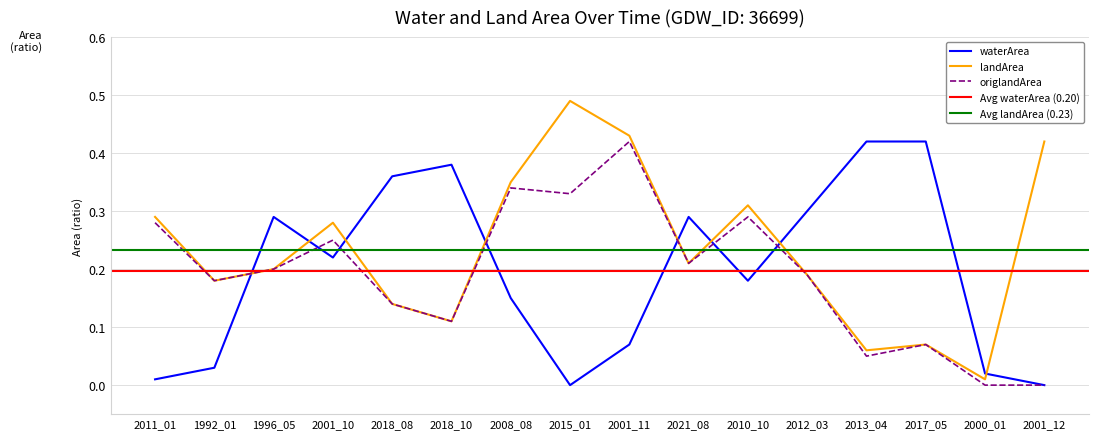

At which category does origlandArea reach its first local valley?

1992_01